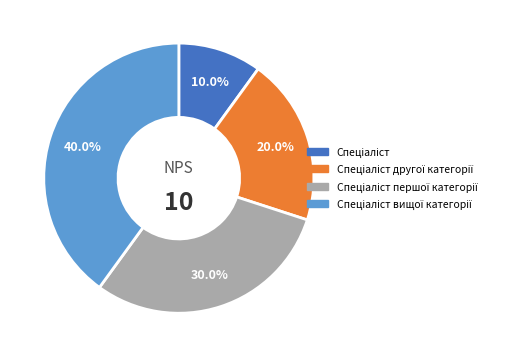

Is there a majority slice in this chart?

No